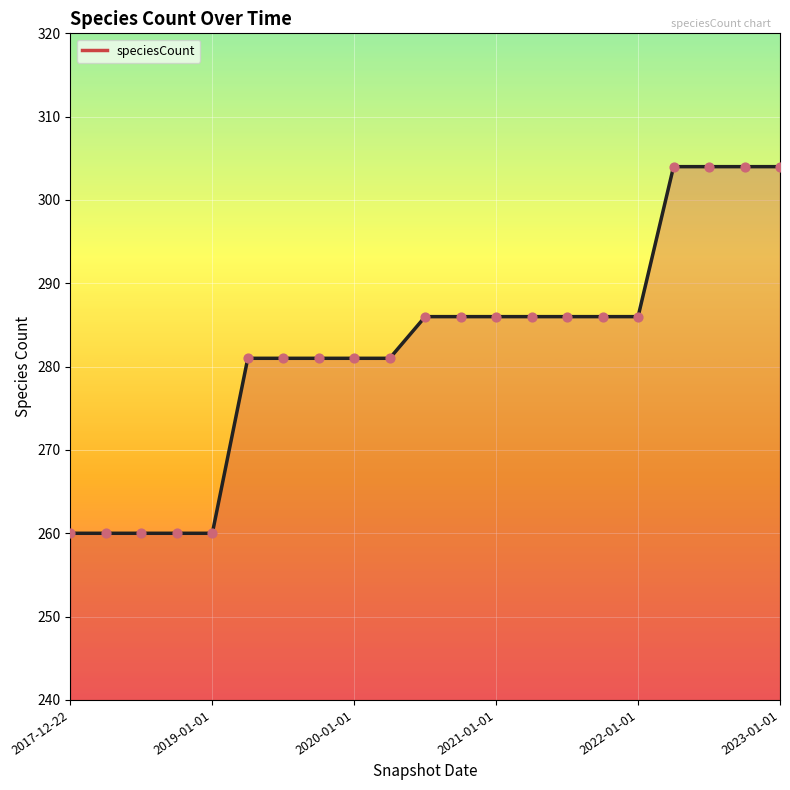

What is the smallest value displayed?

260